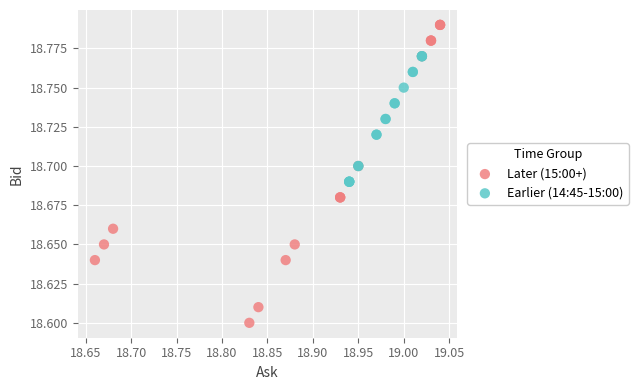

Which series reaches the minimum Y coordinate?

Later (15:00+)